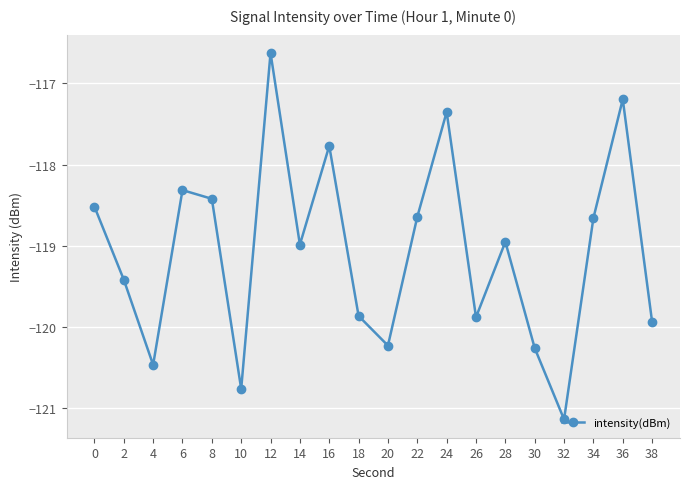

What is the difference between the maximum and minimum values?

4.5